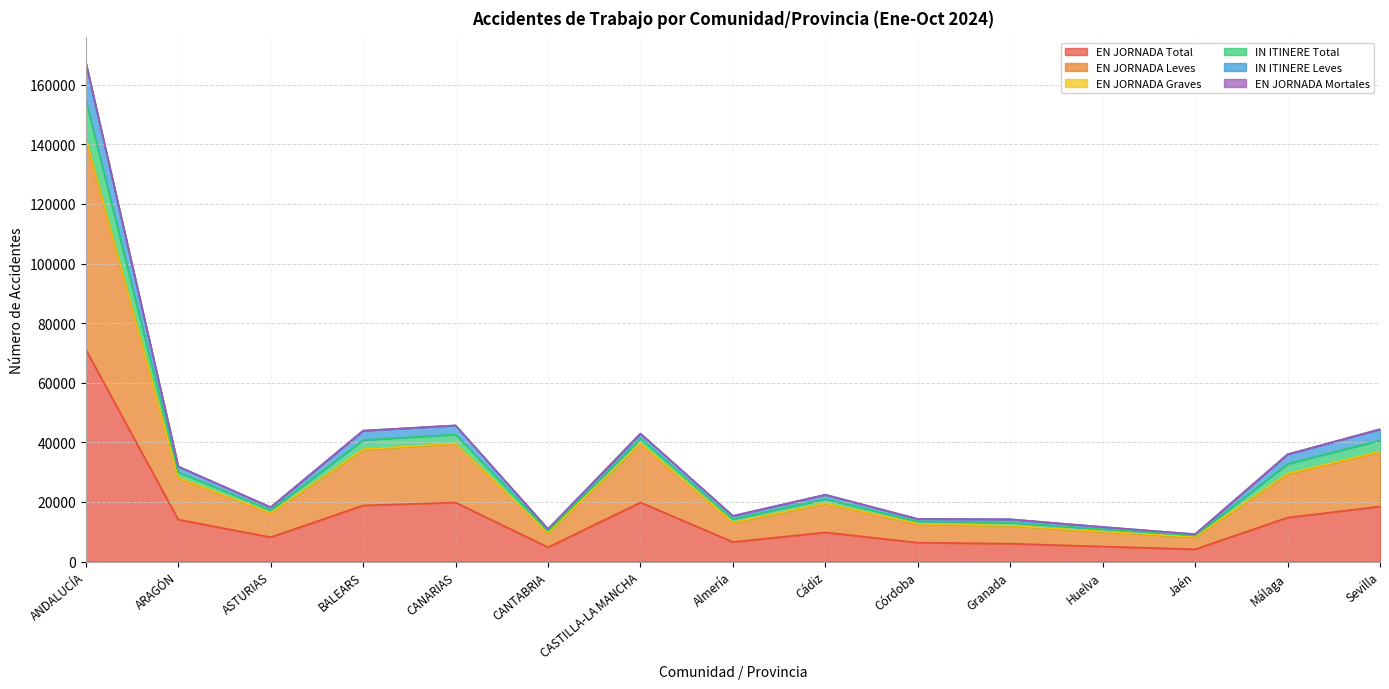

Which category has the lowest value across all series?

Jaén